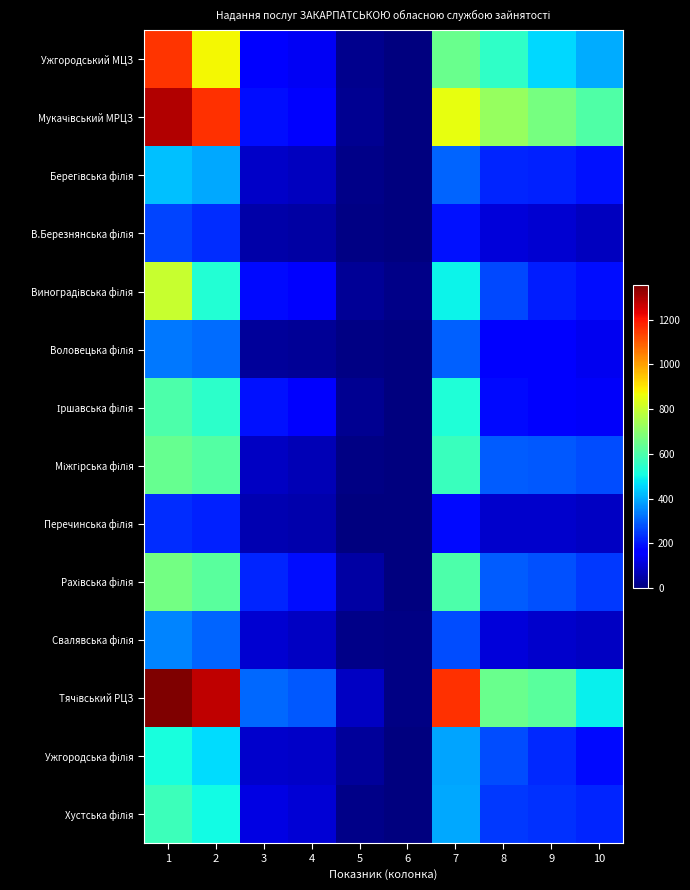

Which label corresponds to the largest value in the chart?

1